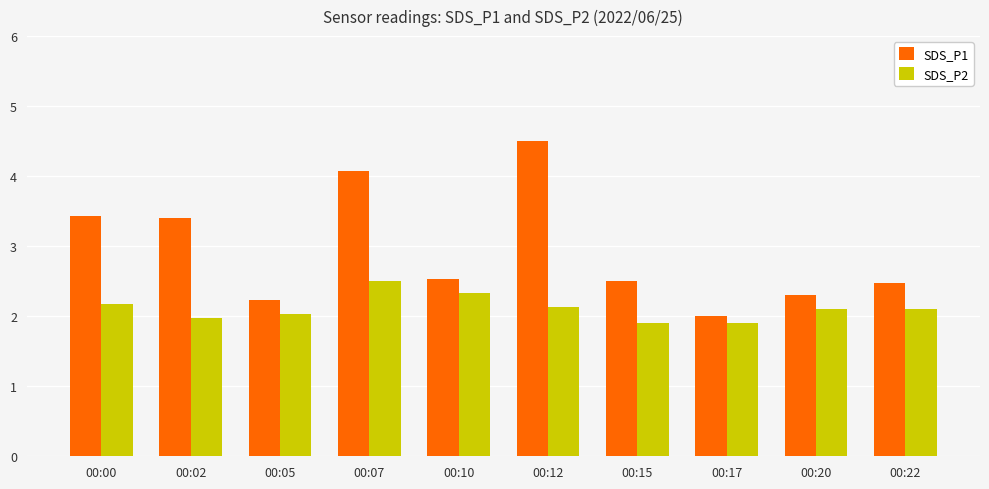

Is it true that SDS_P2 equals 0.8 at 00:07?

False